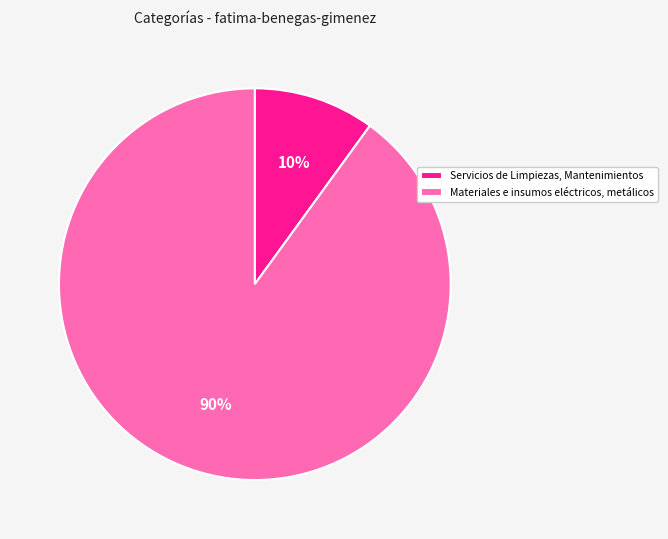

Which has a higher value, Materiales e insumos eléctricos, metálicos or Servicios de Limpiezas, Mantenimientos?

Materiales e insumos eléctricos, metálicos